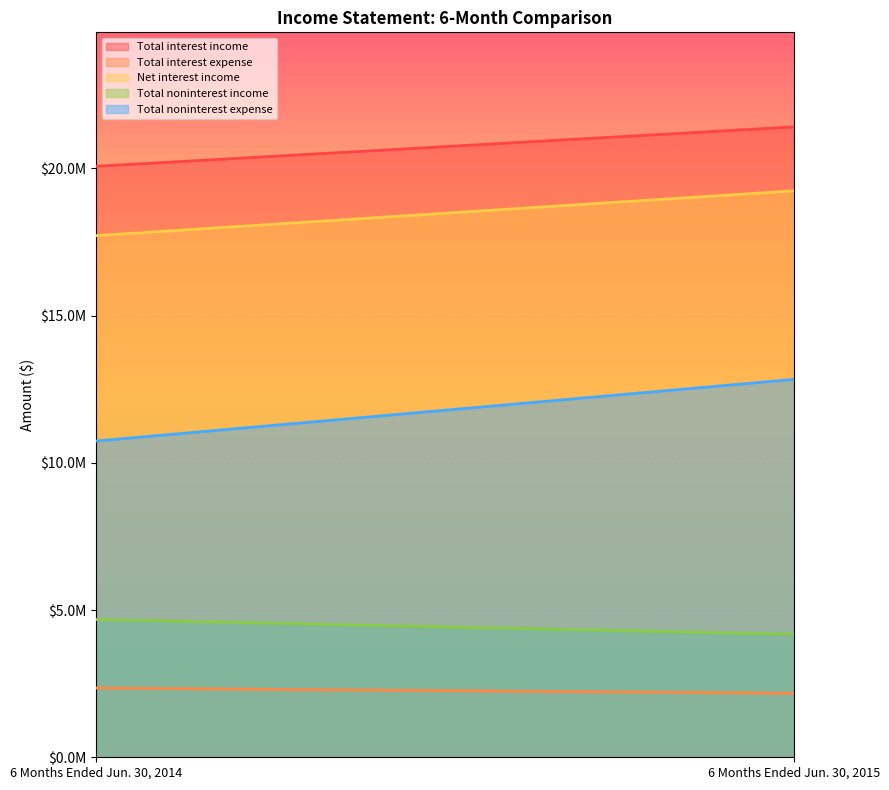

True or false: Total interest income has a value of 21404576 at 6 Months Ended Jun. 30, 2015.

True